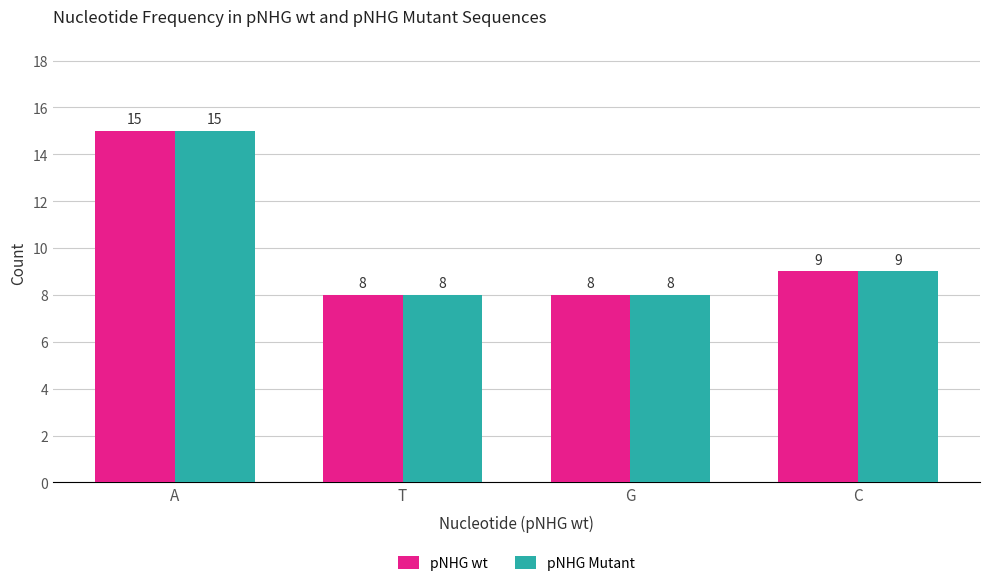

Is the value of pNHG wt at C greater than the value of pNHG Mutant at G?

Yes